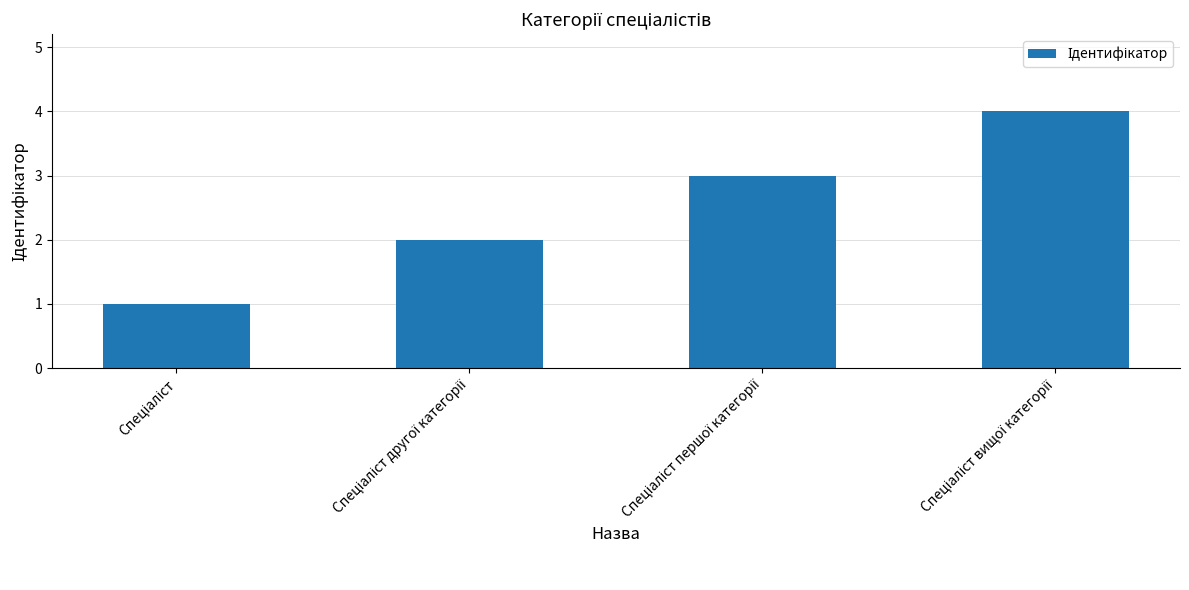

What is the sum of all values?

10